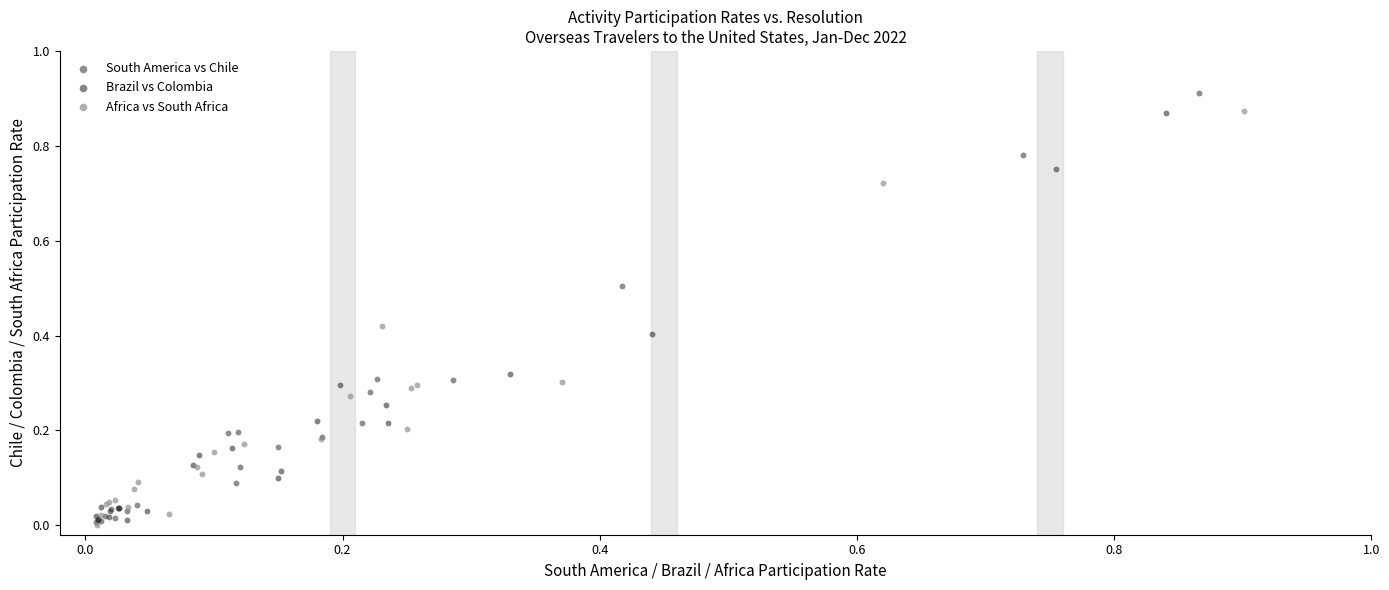

Which series reaches the maximum Y coordinate?

South America vs Chile